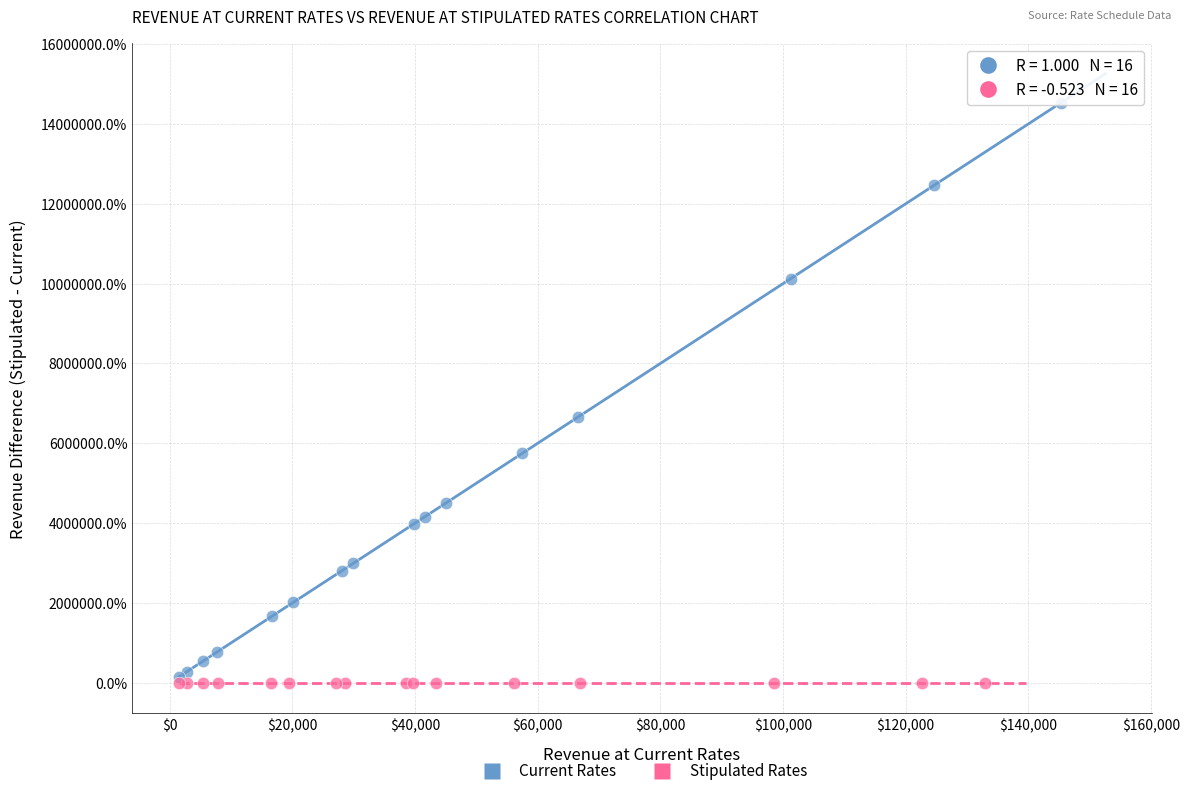

Which series has the widest spread of Y values?

Current Rates